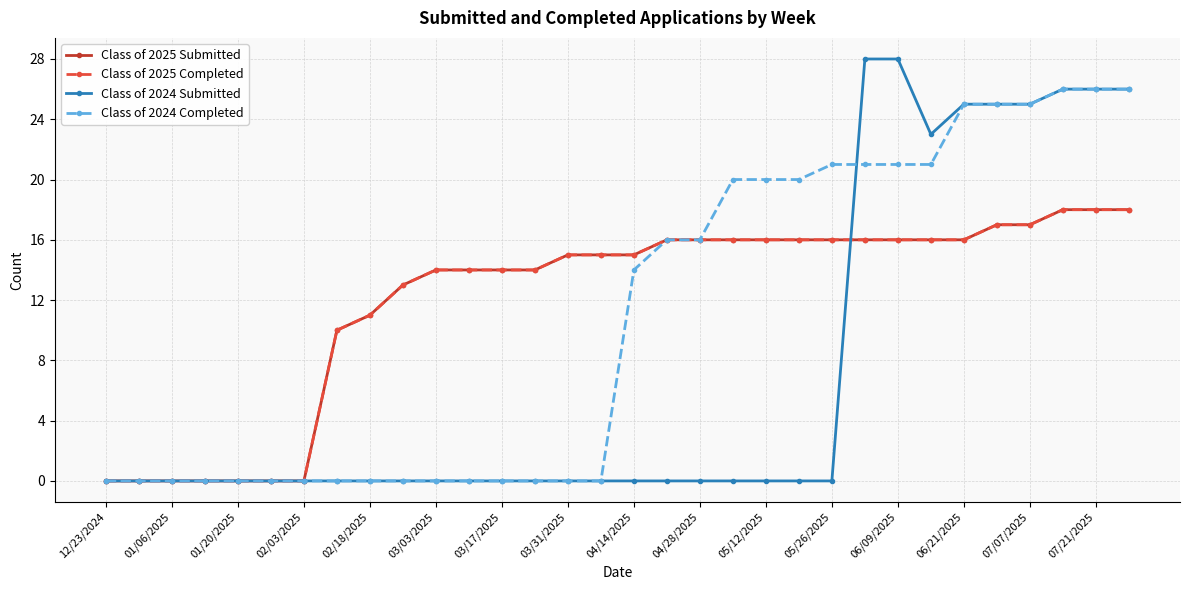

Is this an area chart (filled region under the line)?

No